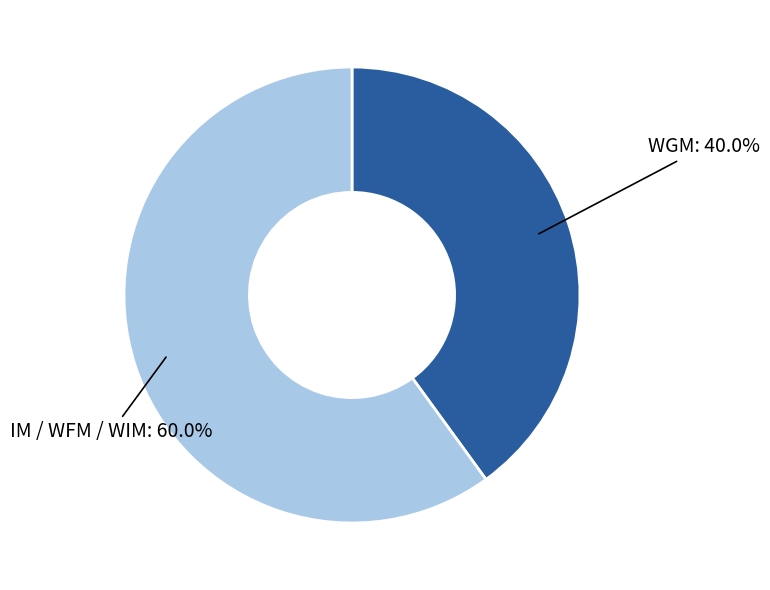

Is there any slice that represents more than half of the pie?

Yes